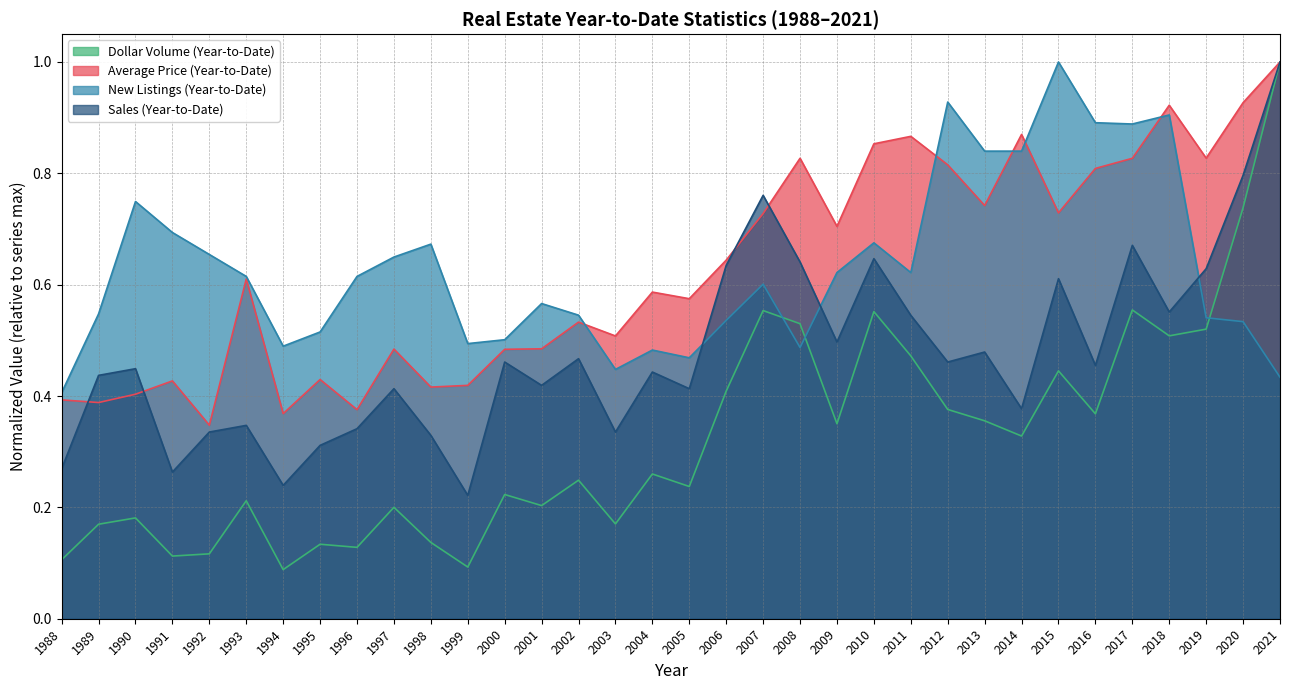

At which category does Average Price (Year-to-Date) reach its first local peak?

1991